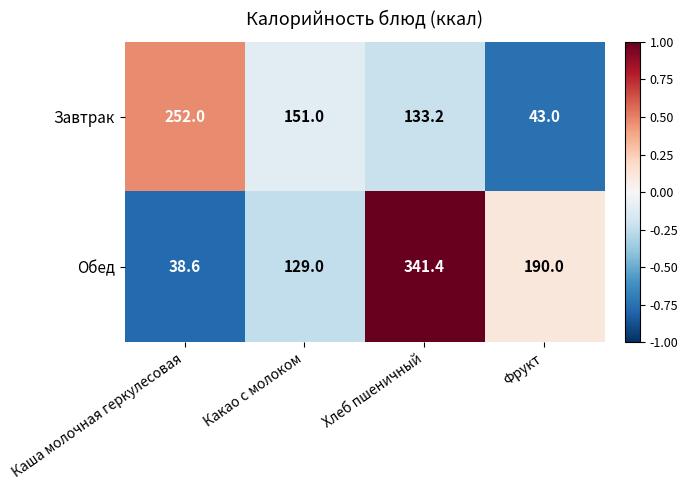

Read the Завтрак value at Какао с молоком.

151.0